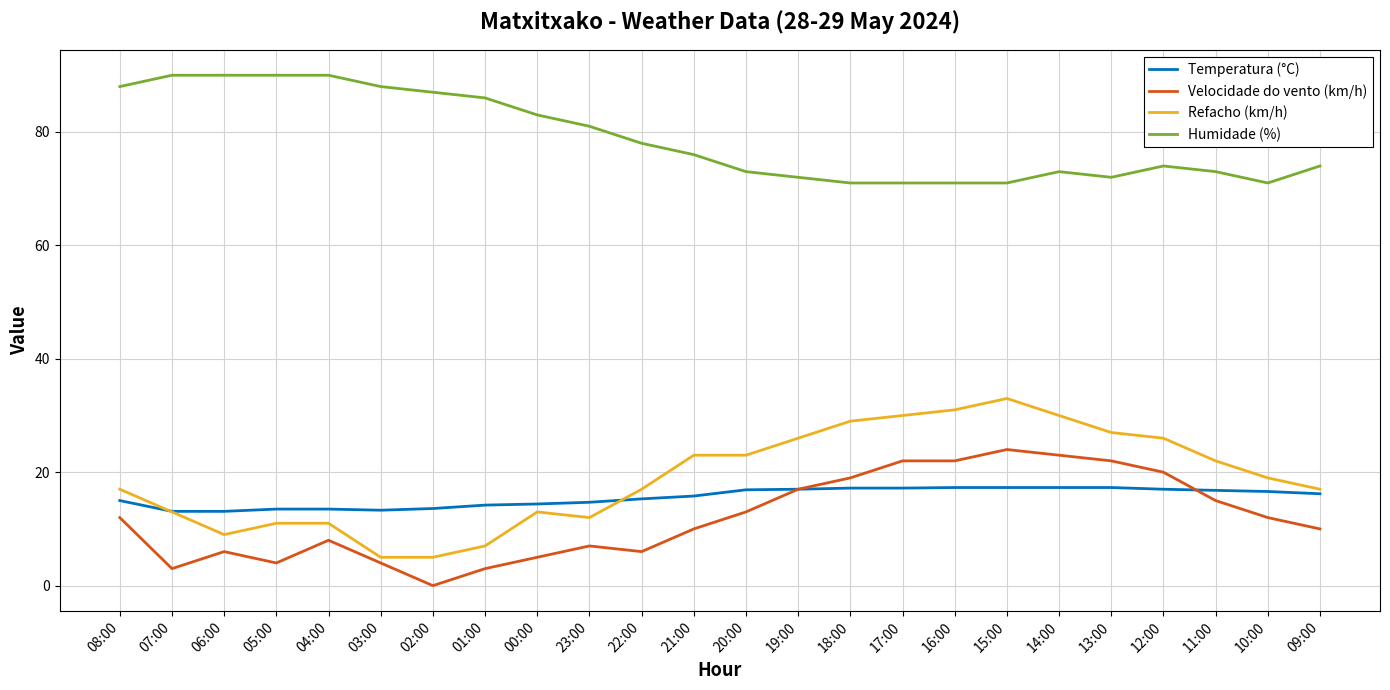

At which category does the chart reach its minimum across all series?

02:00